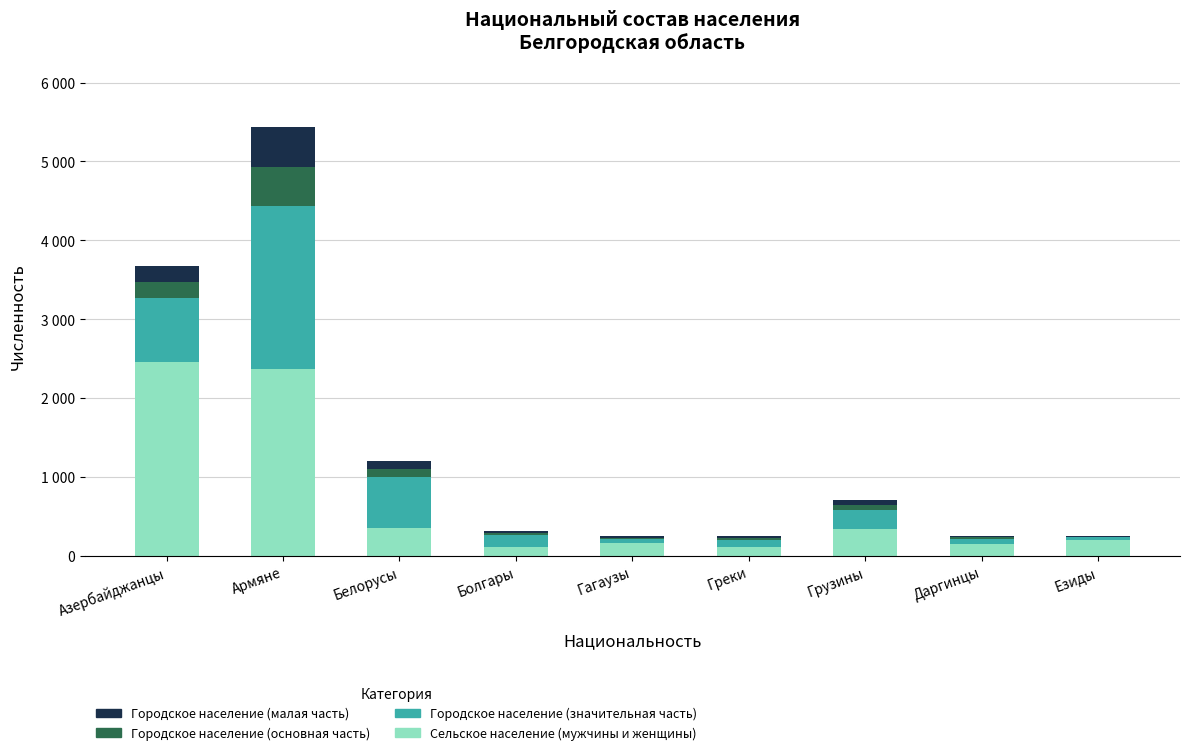

Which series has the largest total across all categories?

Сельское население (мужчины и женщины)